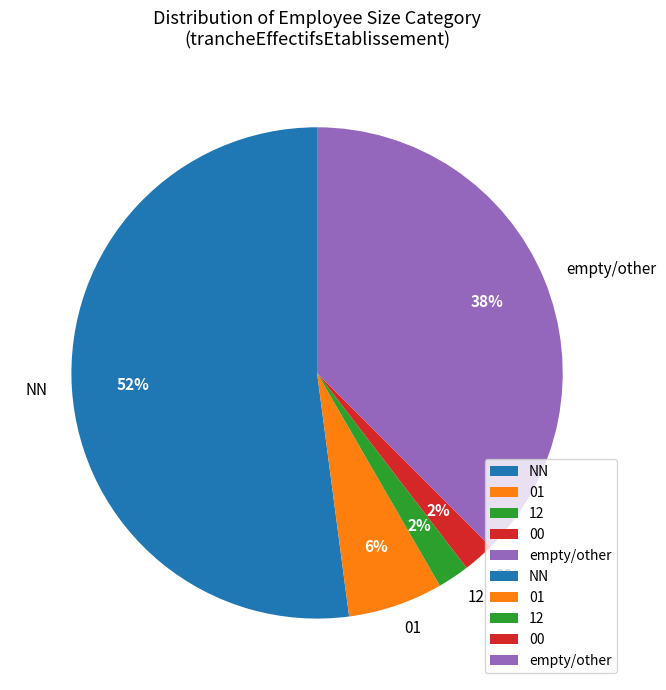

What is the largest slice in the pie chart?

NN